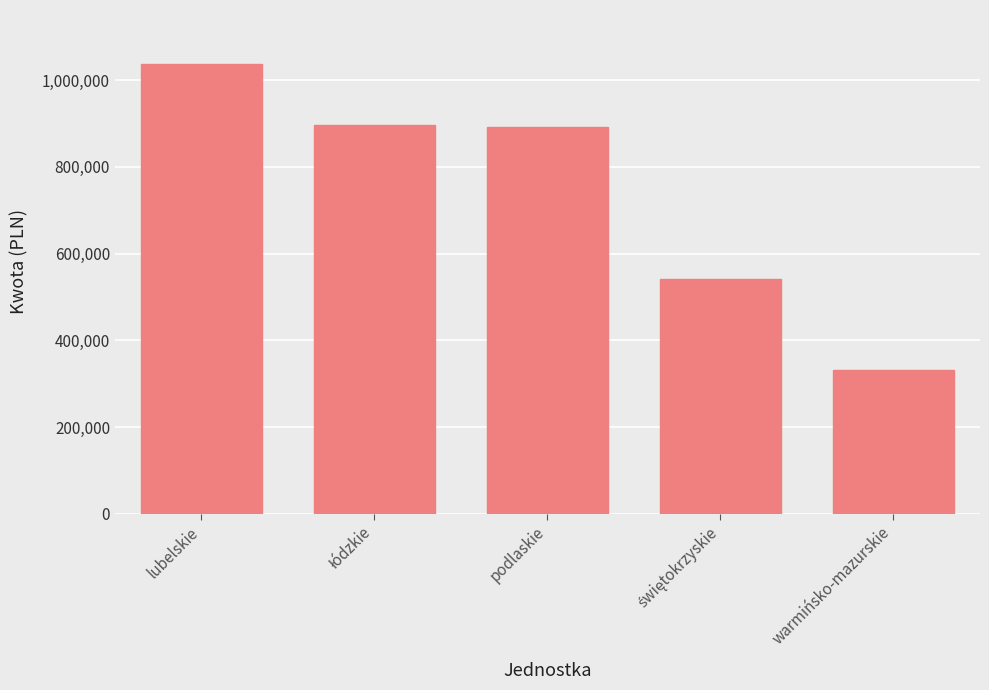

What is the sum of all values?

3699159.0